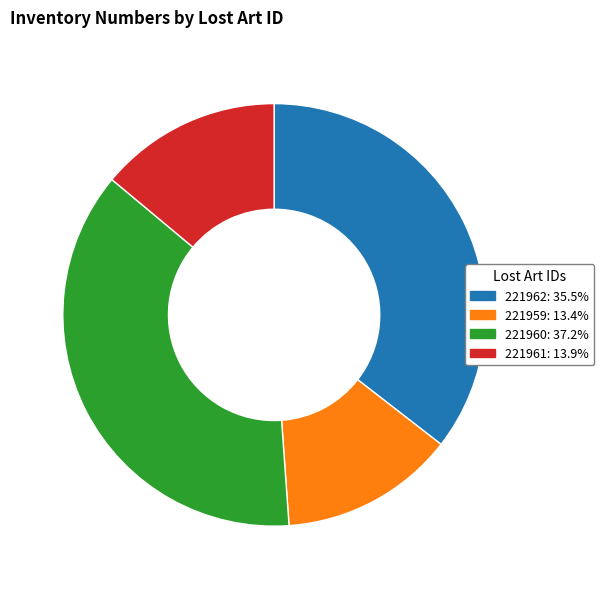

Rank the categories by value from lowest to highest.

221959, 221961, 221962, 221960